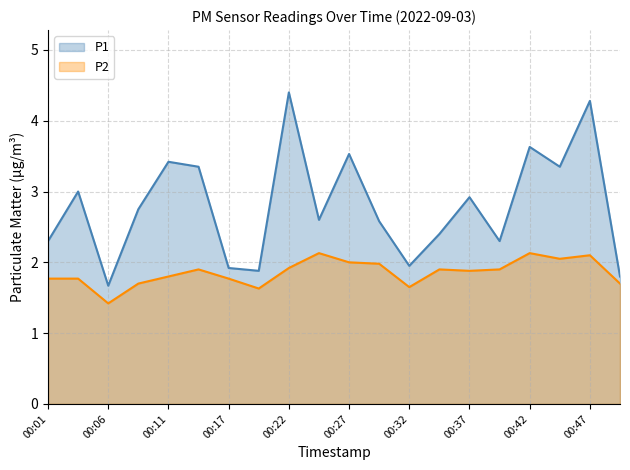

What is the minimum value shown in the chart?

1.4